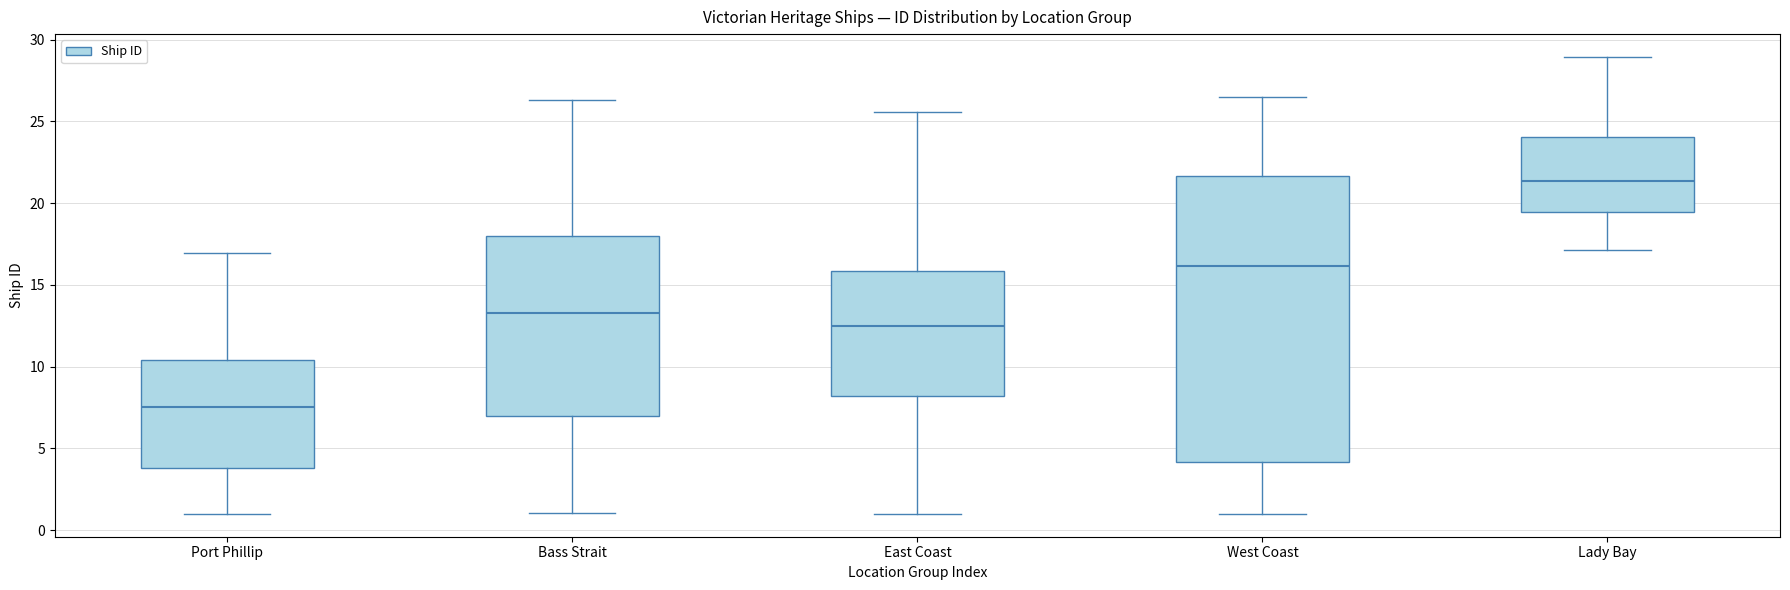

Which box has the lowest median line?

Port Phillip